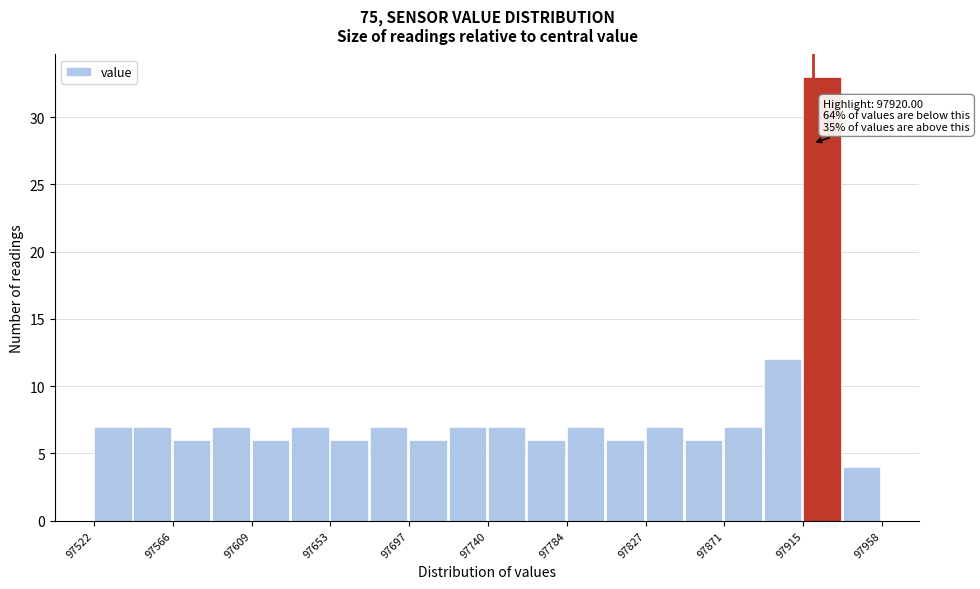

Over which range of the x-axis is the bar tallest?

97915 to 97935